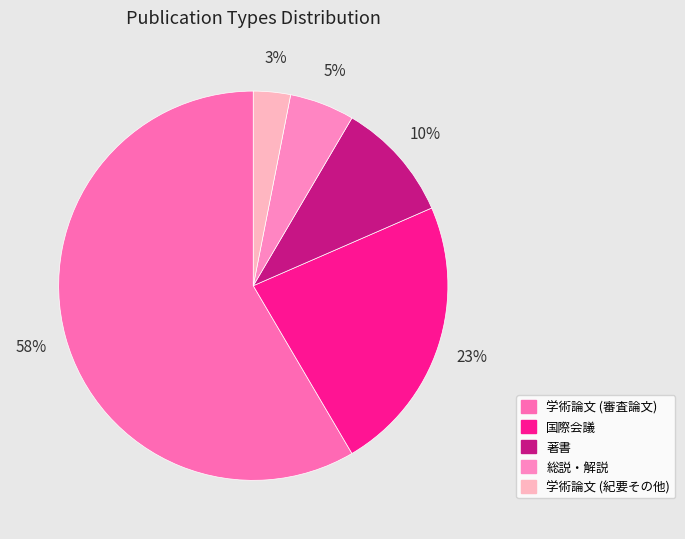

Count the number of slices in the pie.

5